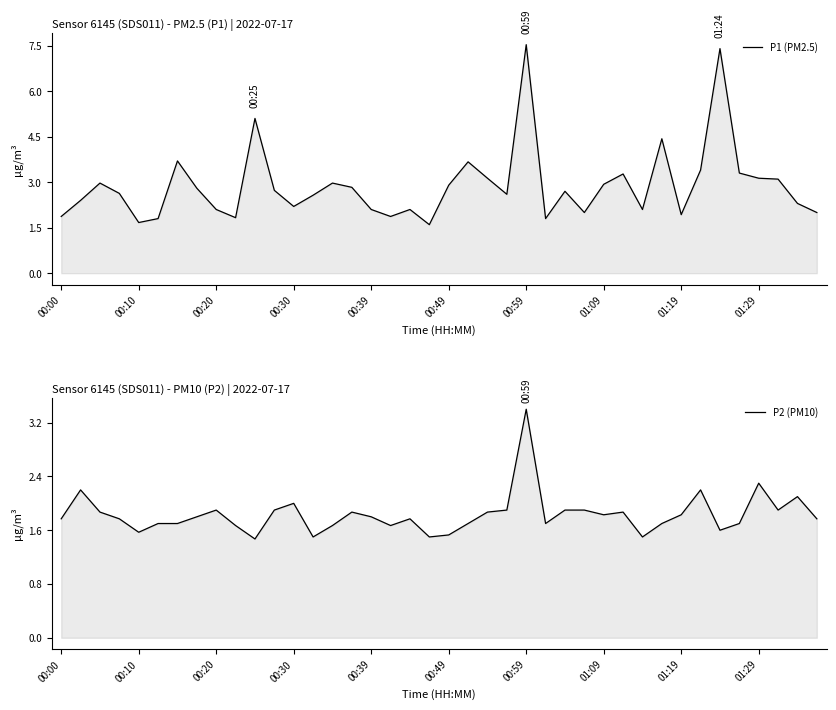

What is the difference between the maximum and minimum values in the P2 (PM10) series?

1.9